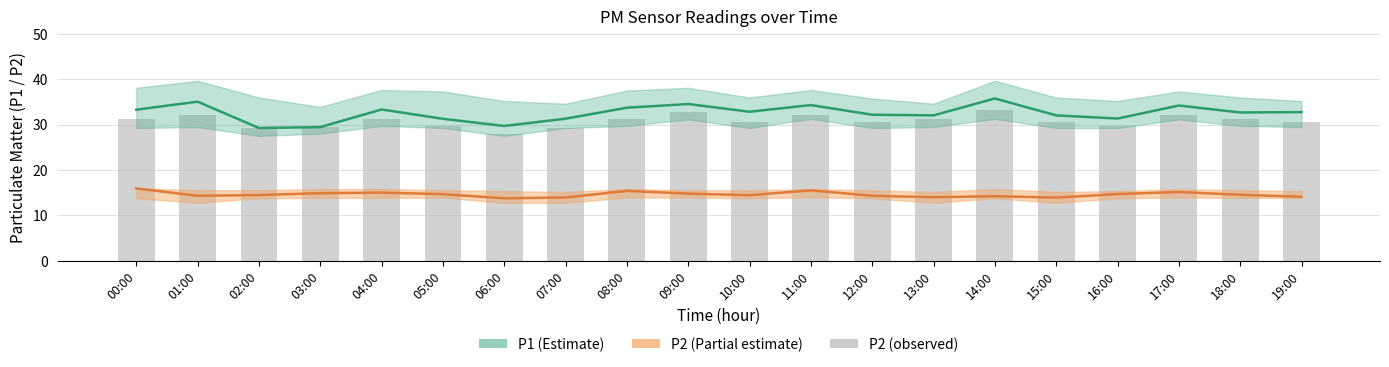

Reading left to right, list all the values displayed in this chart.

P1: 00:00=33.3	01:00=35.0	02:00=29.2	03:00=29.4	04:00=33.3	05:00=31.3	06:00=29.7	07:00=31.3	08:00=33.7	09:00=34.5	10:00=32.8	11:00=34.3	12:00=32.2	13:00=32.0	14:00=35.8	15:00=32.0	16:00=31.3	17:00=34.2	18:00=32.7	19:00=32.8
P2: 00:00=15.9	01:00=14.3	02:00=14.5	03:00=14.9	04:00=15.0	05:00=14.7	06:00=13.8	07:00=13.9	08:00=15.4	09:00=14.8	10:00=14.4	11:00=15.5	12:00=14.3	13:00=14.0	14:00=14.2	15:00=13.9	16:00=14.7	17:00=15.2	18:00=14.6	19:00=14.1
P2 (observed): 00:00=31.3	01:00=32.0	02:00=29.2	03:00=29.4	04:00=31.1	05:00=29.7	06:00=28.0	07:00=29.2	08:00=31.3	09:00=32.7	10:00=30.5	11:00=32.2	12:00=30.5	13:00=31.3	14:00=33.3	15:00=30.5	16:00=29.7	17:00=32.0	18:00=31.1	19:00=30.5